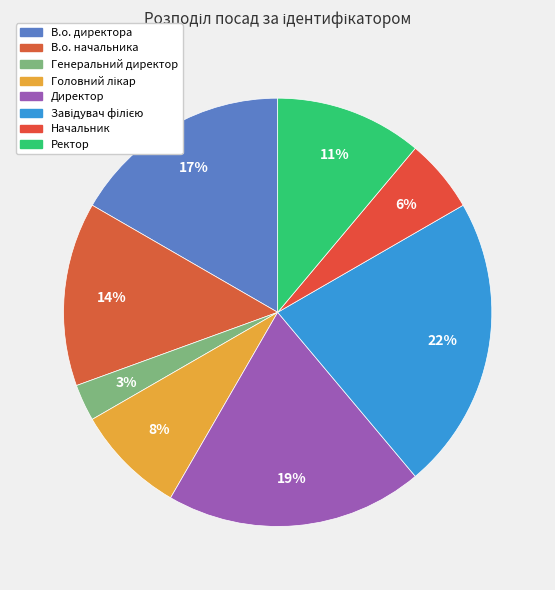

Rank the categories by value from highest to lowest.

Завідувач філією, Директор, В.о. директора, В.о. начальника, Ректор, Головний лікар, Начальник, Генеральний директор